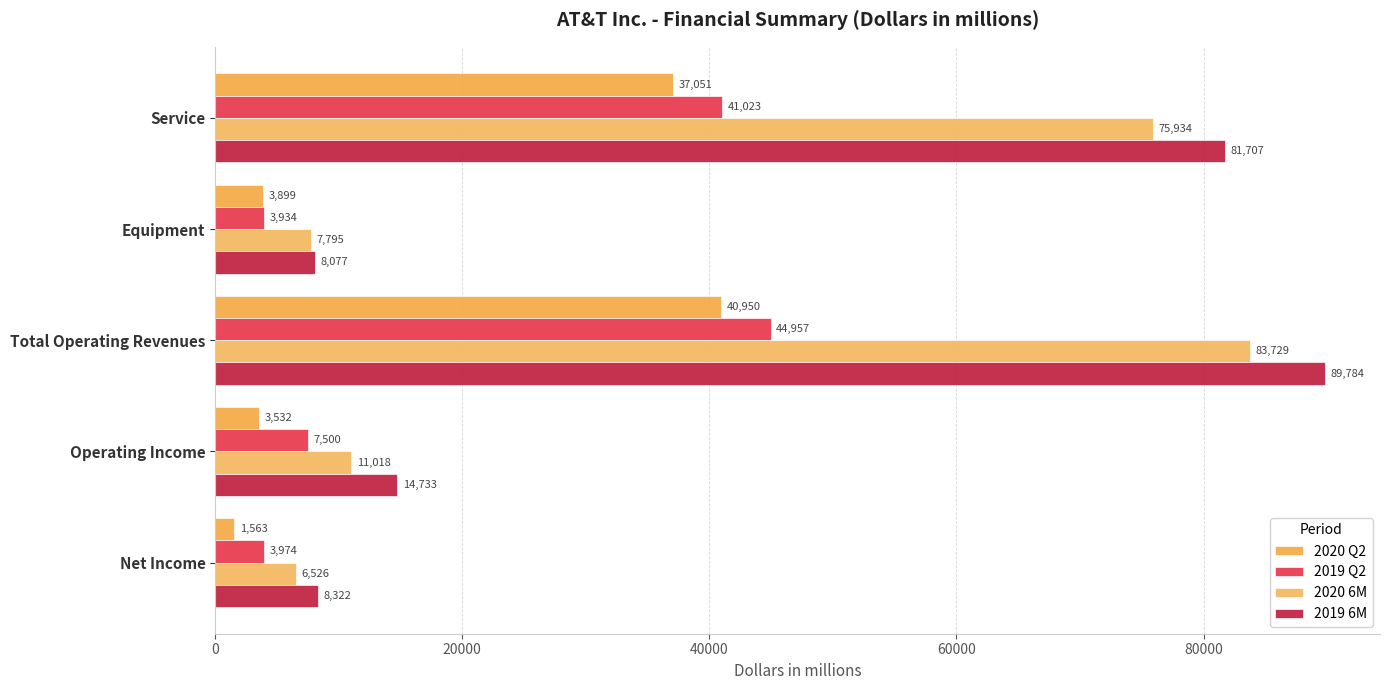

How many values in the 2020 Q2 series are below 3899?

2